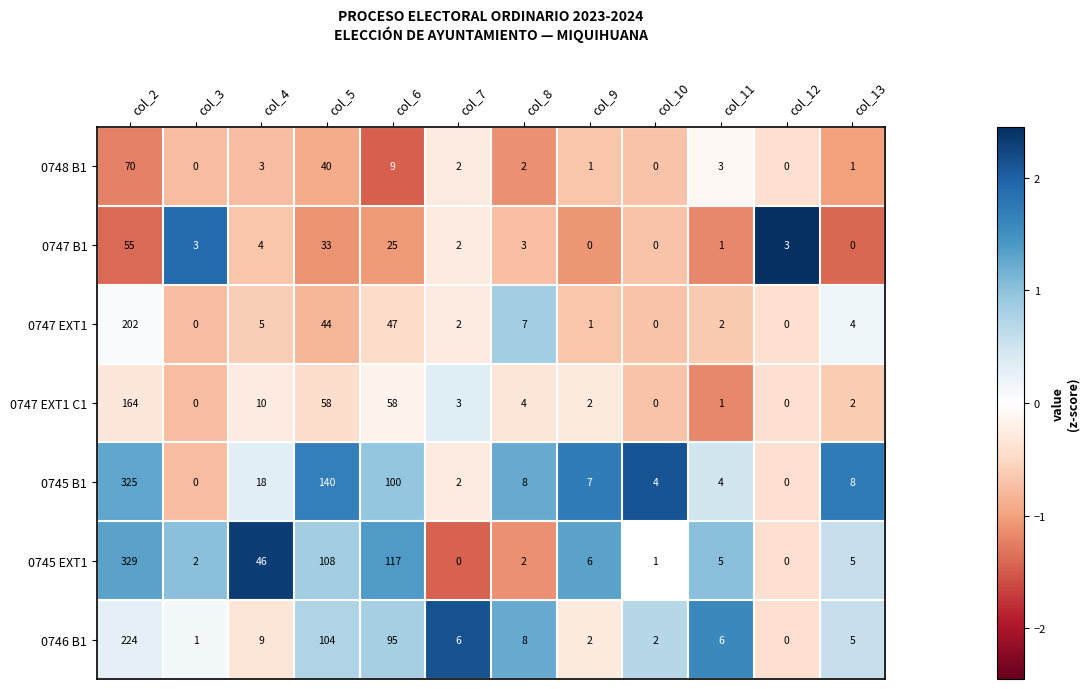

Count the number of categories in the chart.

12